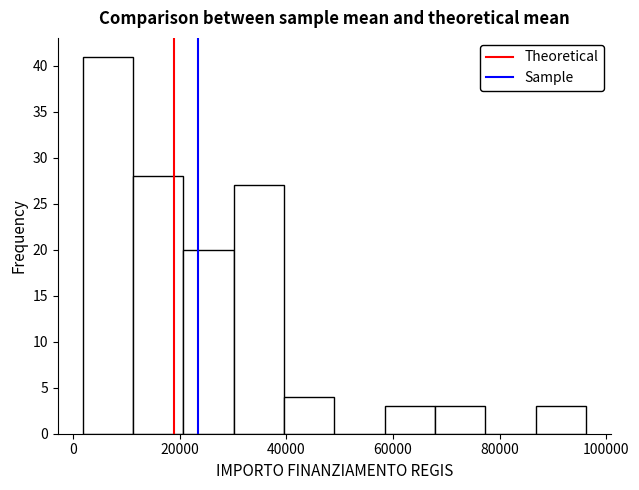

How tall is the bar that spans 30000 to 40000 on the x-axis? Neither the bar edges nor the heights are printed on the chart, so give them approximately, as read against the axes.

27